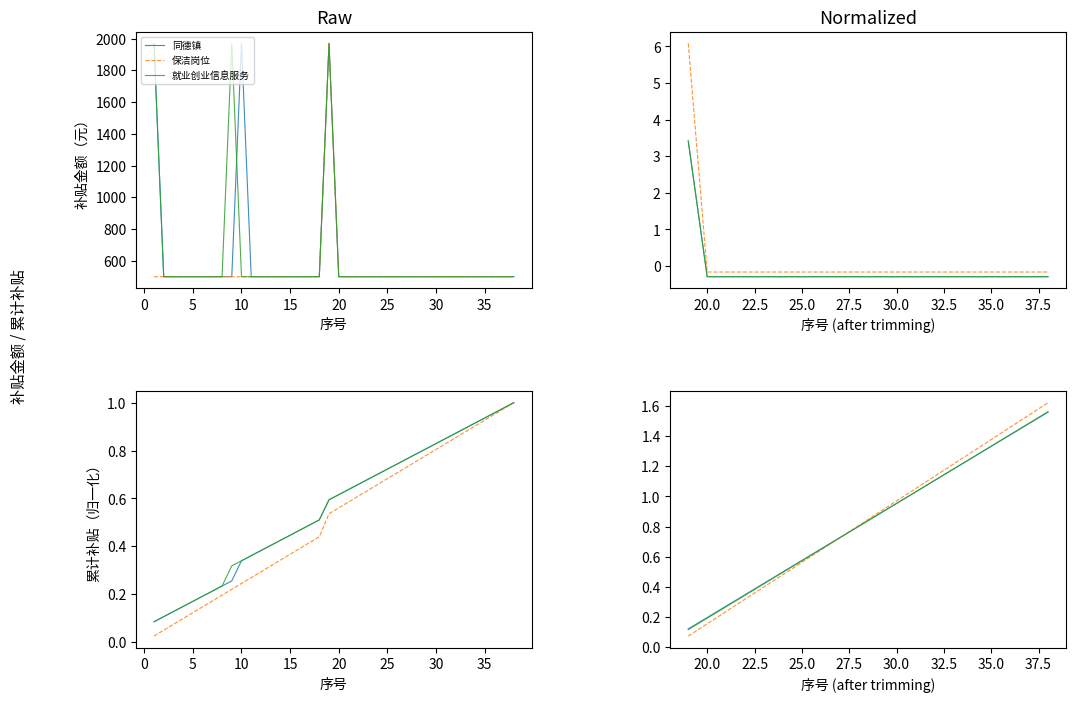

True or false: 同德镇 and 保洁岗位 cross at least once.

True